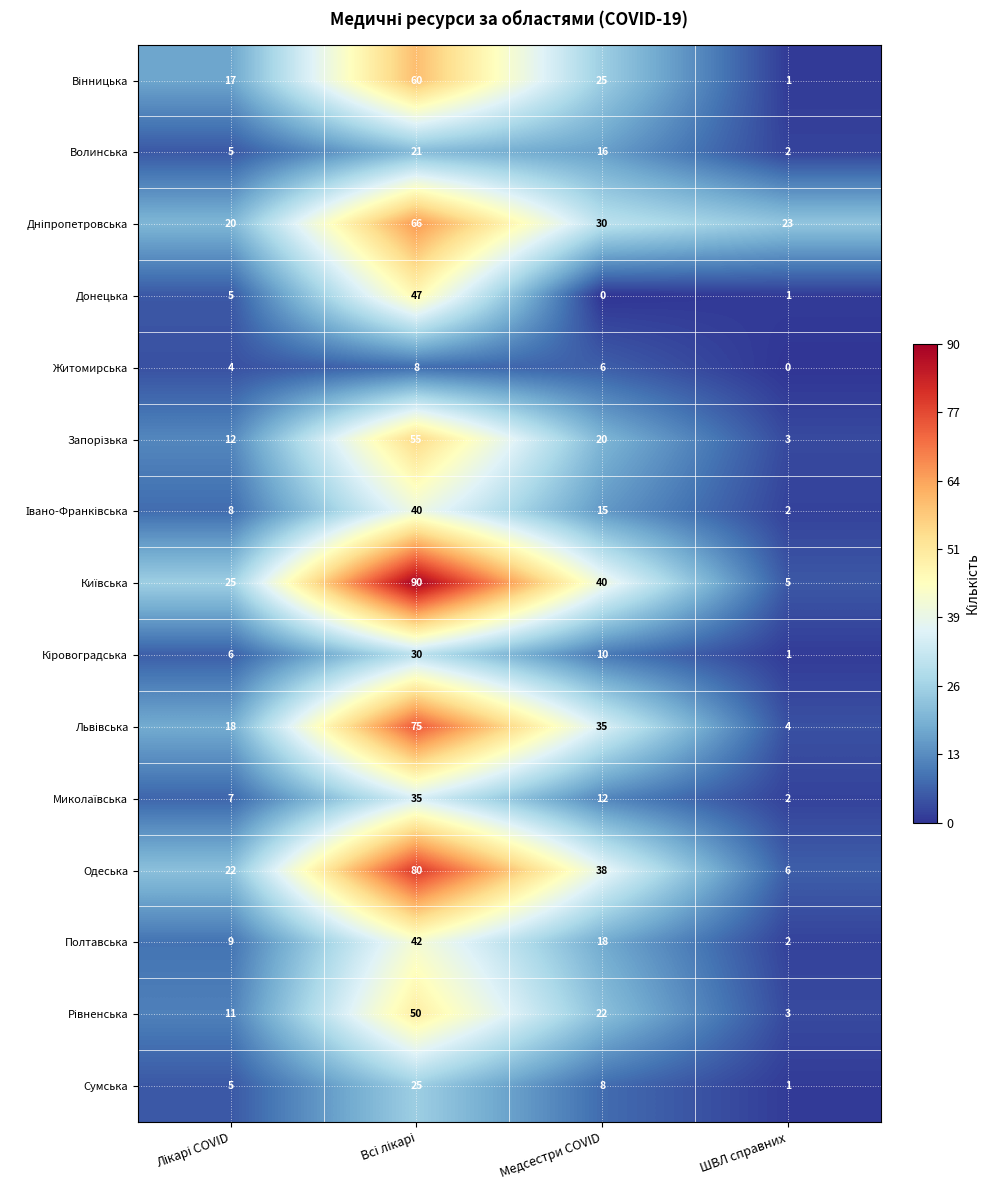

What is the spread (max minus min) of values at Медсестри COVID?

40